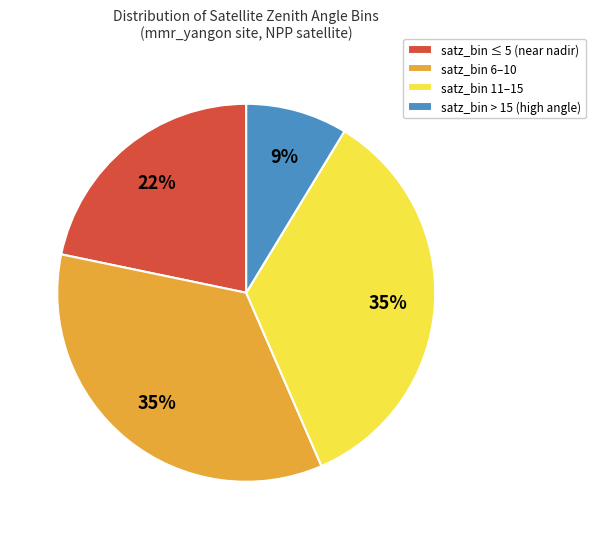

Do satz_bin ≤ 5 (near nadir) and satz_bin 11–15 together represent more than half of the pie?

Yes